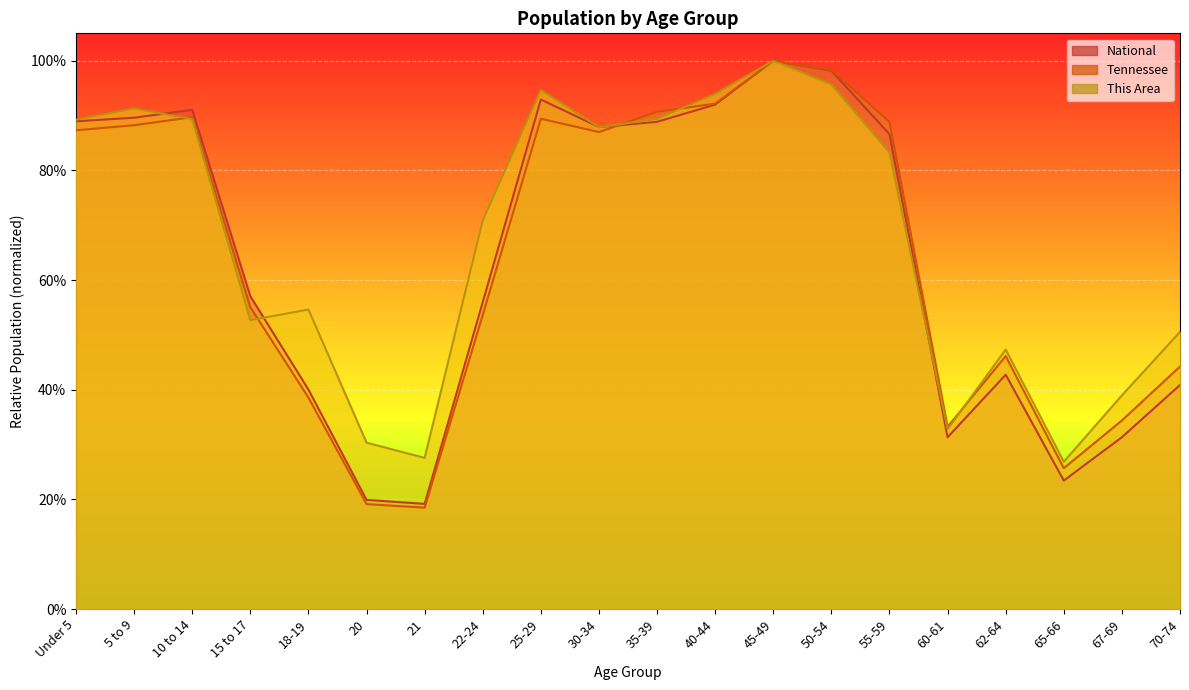

What is the difference between the second highest and second lowest values in the This Area (line) series?

0.7